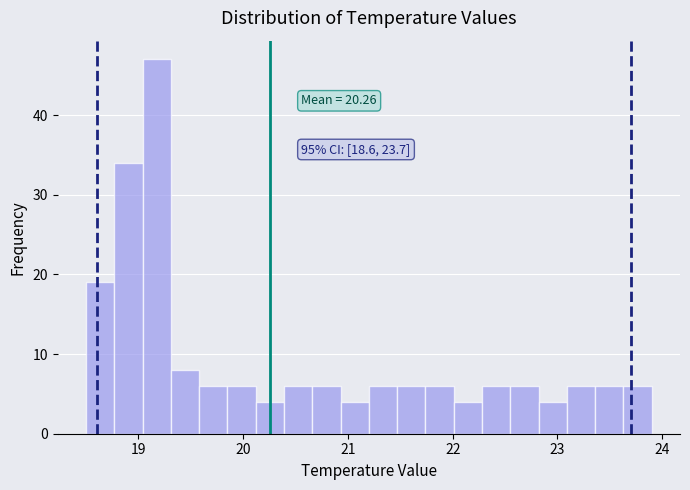

Read against the x-axis, roughly where is the centre of the tallest bar?

19.2